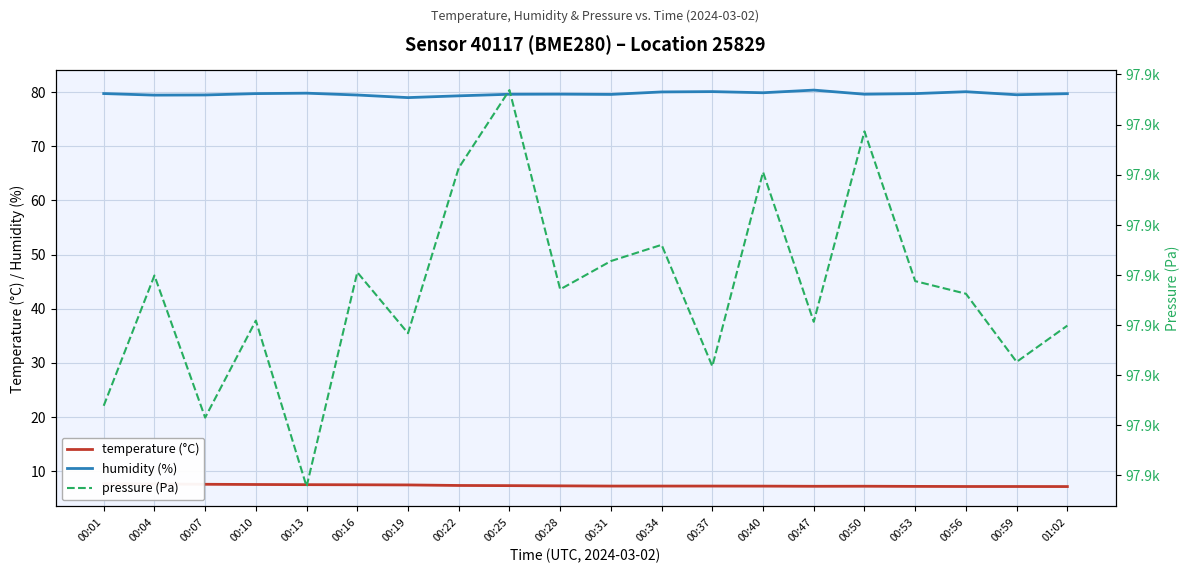

Reading left to right, what are all the values shown in this chart?

temperature (°C): 00:01=7.6	00:04=7.6	00:07=7.5	00:10=7.5	00:13=7.5	00:16=7.4	00:19=7.4	00:22=7.3	00:25=7.3	00:28=7.2	00:31=7.2	00:34=7.2	00:37=7.2	00:40=7.2	00:47=7.2	00:50=7.2	00:53=7.1	00:56=7.1	00:59=7.1	01:02=7.1
humidity (%): 00:01=79.8	00:04=79.5	00:07=79.5	00:10=79.8	00:13=79.8	00:16=79.5	00:19=79.0	00:22=79.3	00:25=79.6	00:28=79.7	00:31=79.6	00:34=80.1	00:37=80.1	00:40=79.9	00:47=80.4	00:50=79.7	00:53=79.8	00:56=80.1	00:59=79.5	01:02=79.8
pressure (Pa): 00:01=97906.0	00:04=97912.5	00:07=97905.4	00:10=97910.2	00:13=97901.9	00:16=97912.6	00:19=97909.6	00:22=97917.8	00:25=97921.7	00:28=97911.8	00:31=97913.2	00:34=97914.0	00:37=97907.9	00:40=97917.6	00:47=97910.2	00:50=97919.7	00:53=97912.2	00:56=97911.6	00:59=97908.2	01:02=97910.0